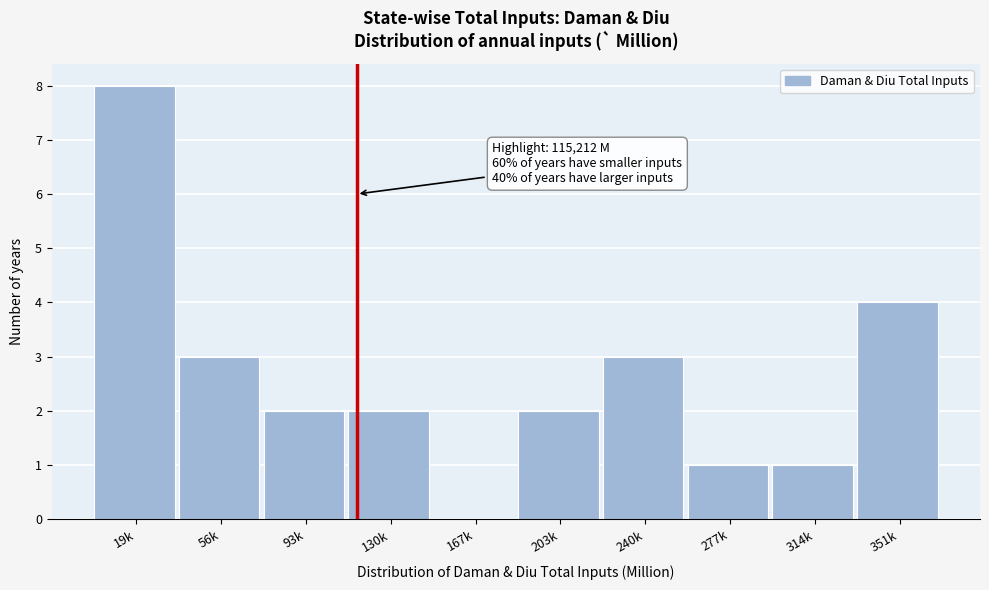

Reading left to right, extract all data points from this chart.

19k=8	56k=3	93k=2	130k=2	167k=0	203k=2	240k=3	277k=1	314k=1	351k=4